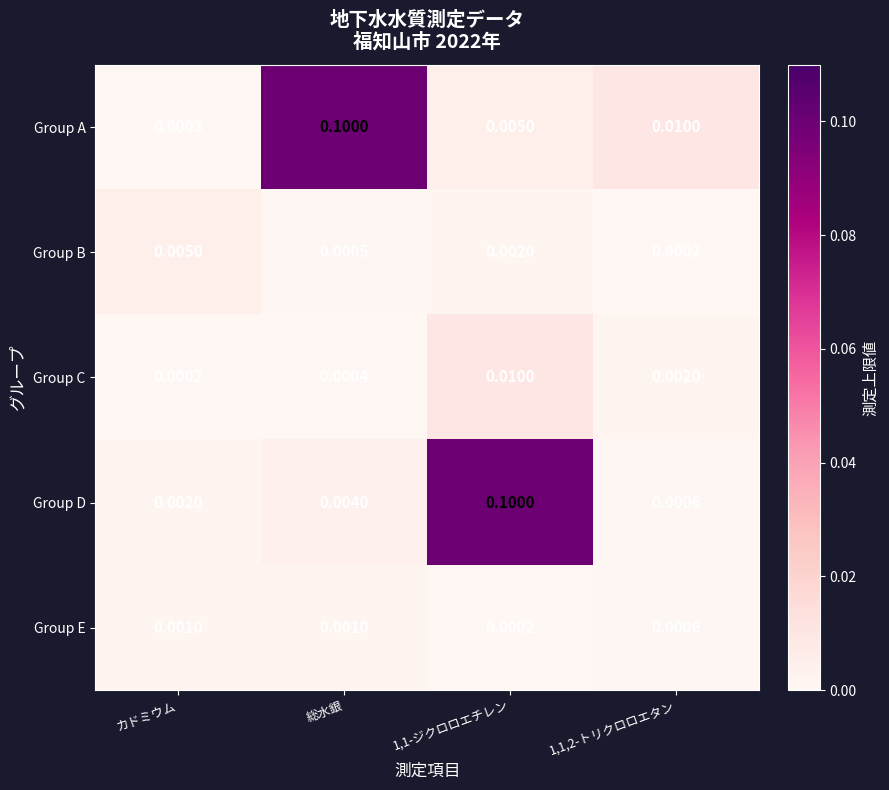

At which category is the sum across all series the highest?

1,1-ジクロロエチレン